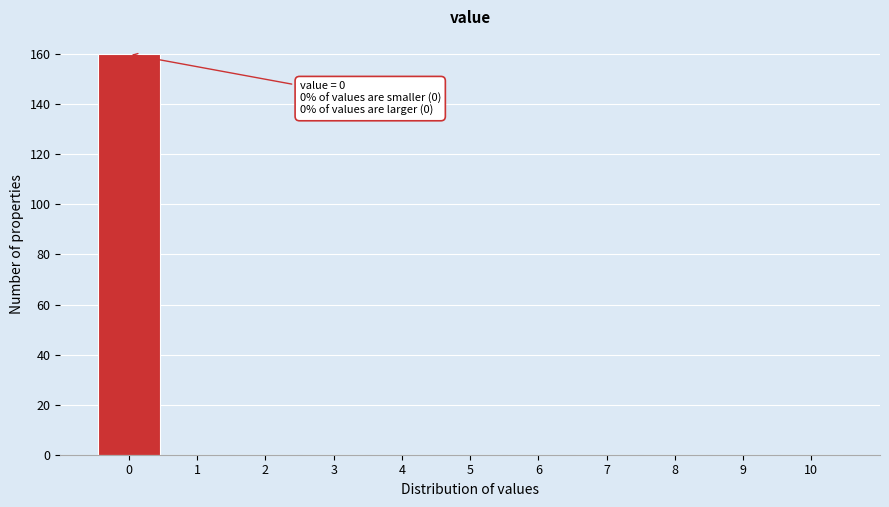

Over which range of the x-axis is the bar tallest?

-0.5 to 0.5